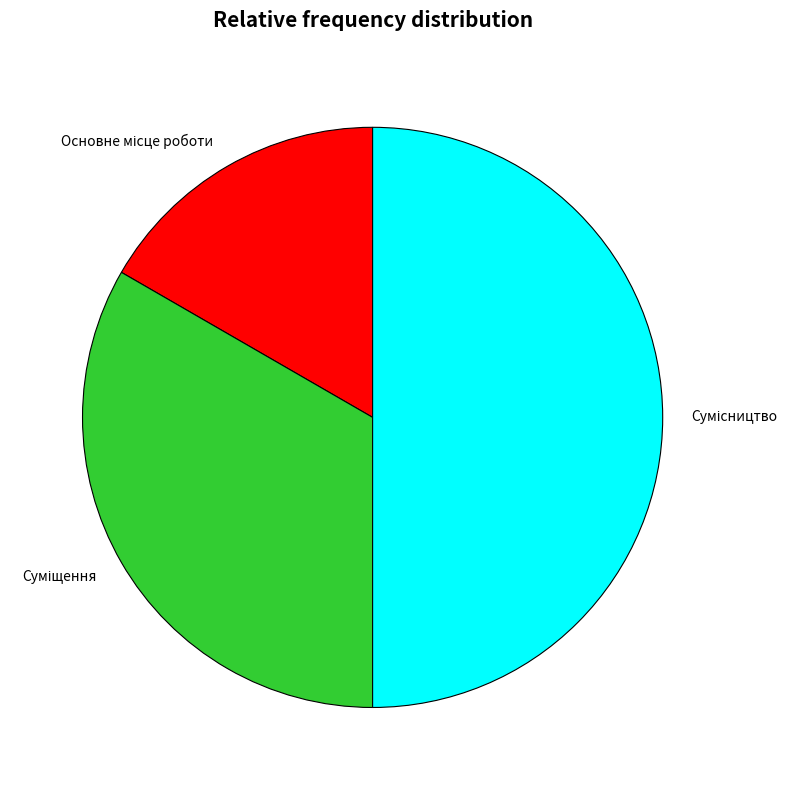

Combined, what portion of the pie is Основне місце роботи and Суміщення?

50.0%